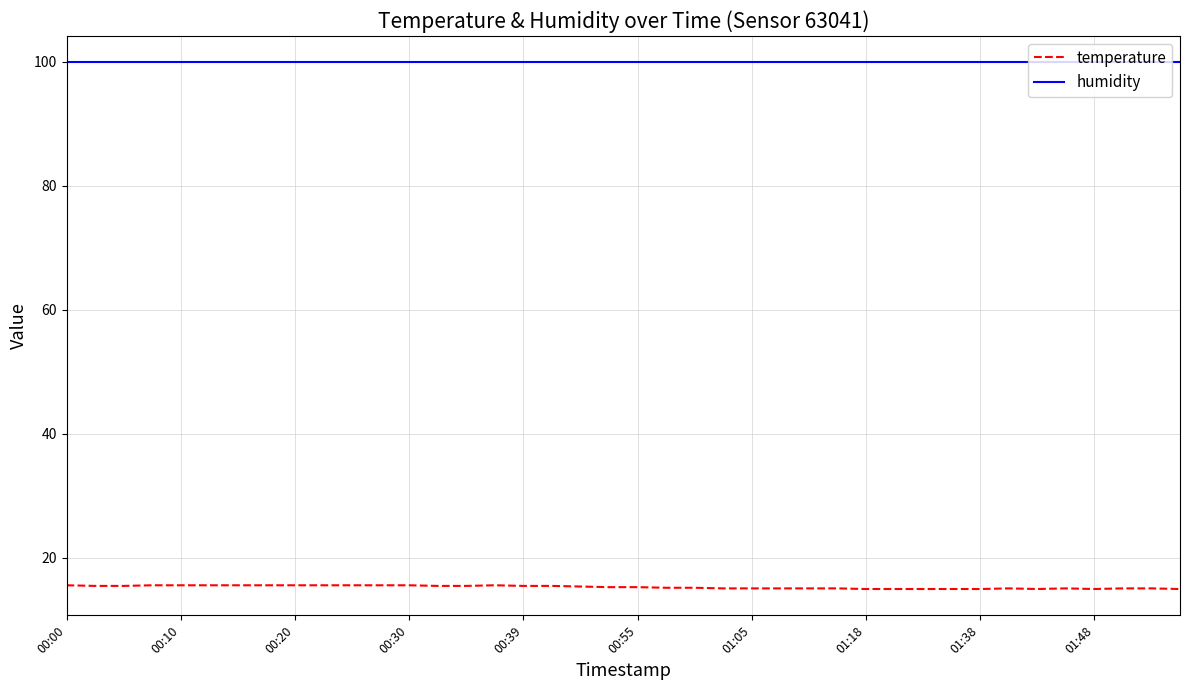

True or false: temperature and humidity cross at least once.

False